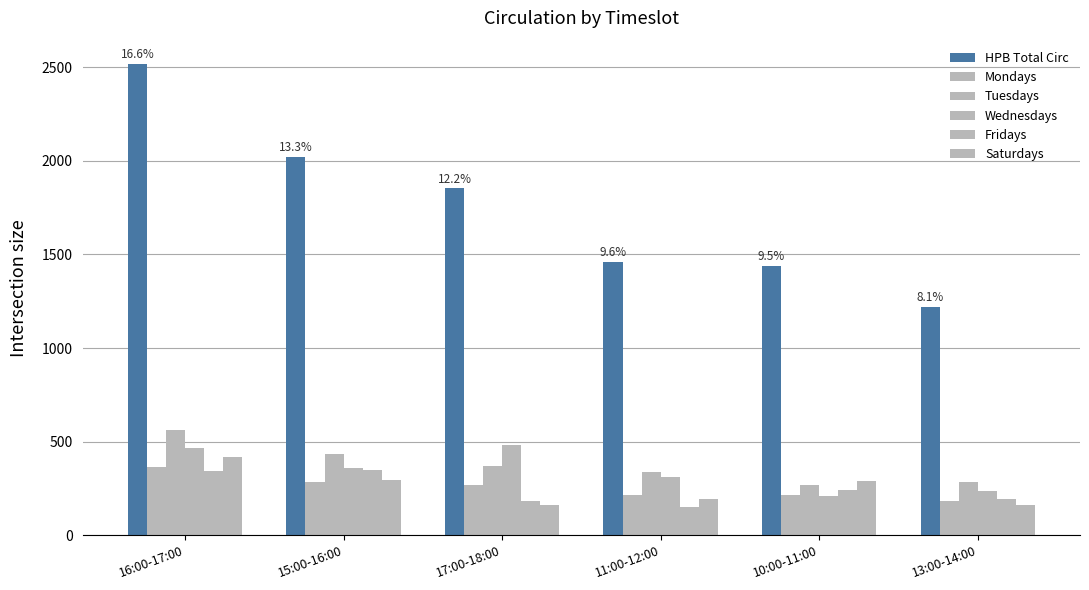

How many distinct data groups are displayed?

6